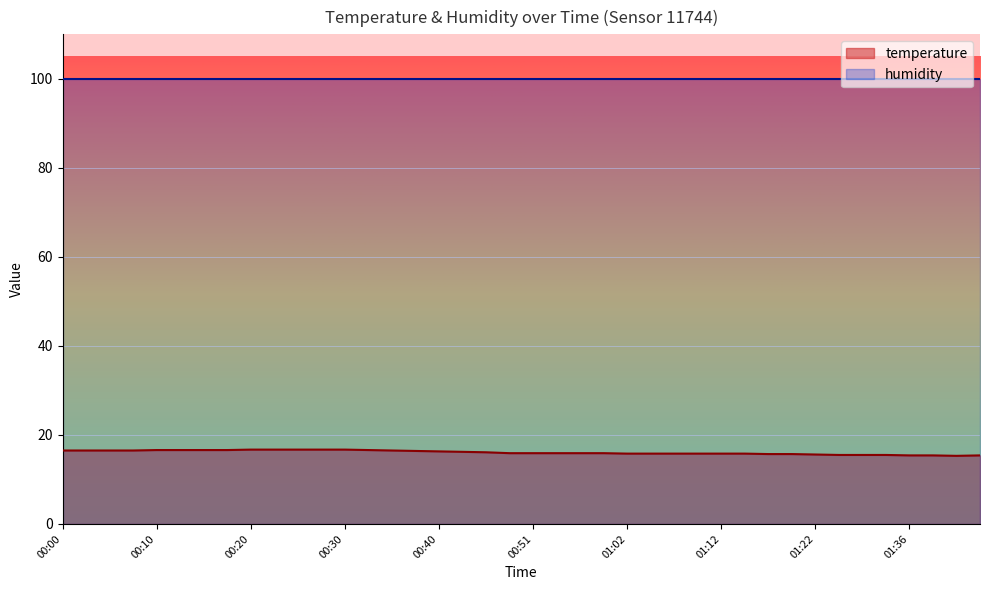

What is the label of the 15th point from the right?

01:04